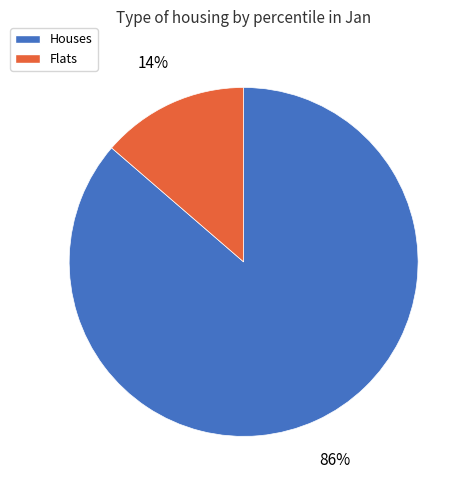

Is there any slice that represents more than half of the pie?

Yes